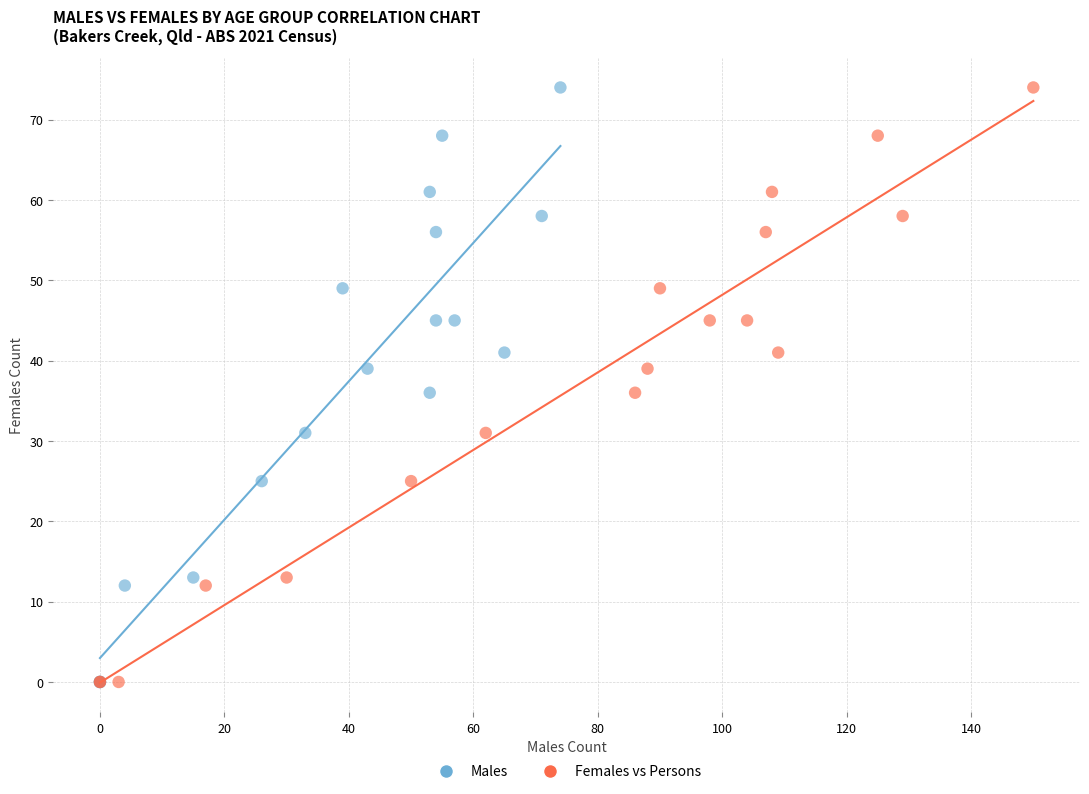

What are all the series names shown in the legend?

Males, Females vs Persons